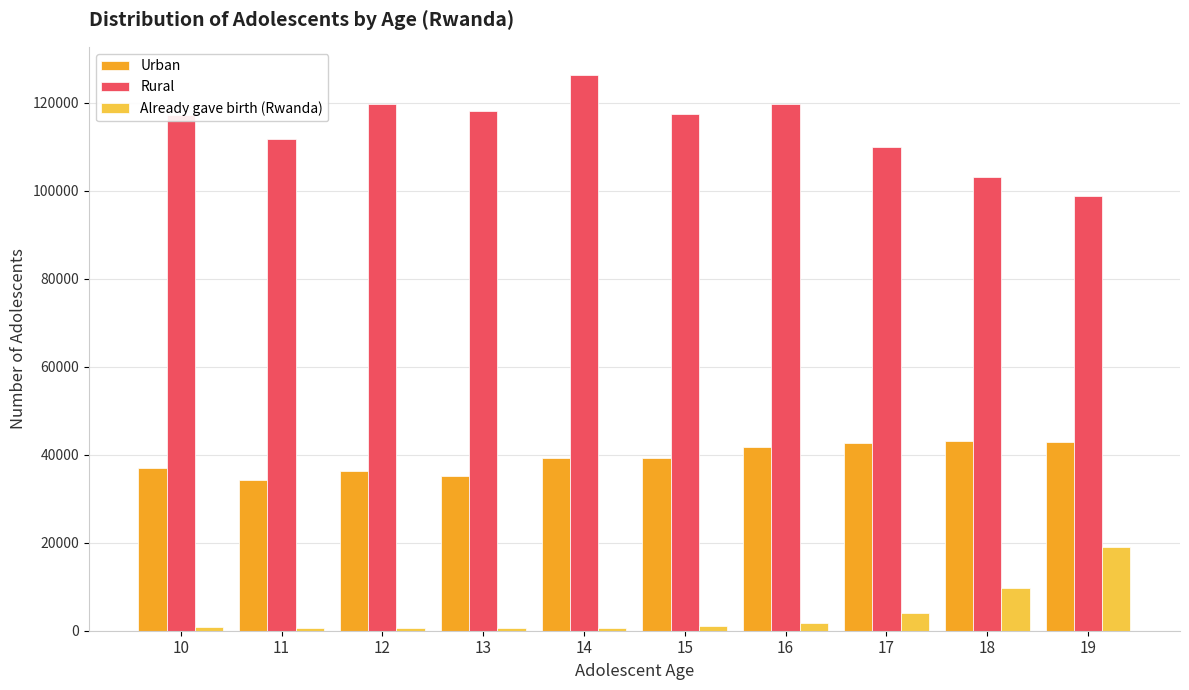

At how many categories does at least one series exceed 102276?

9